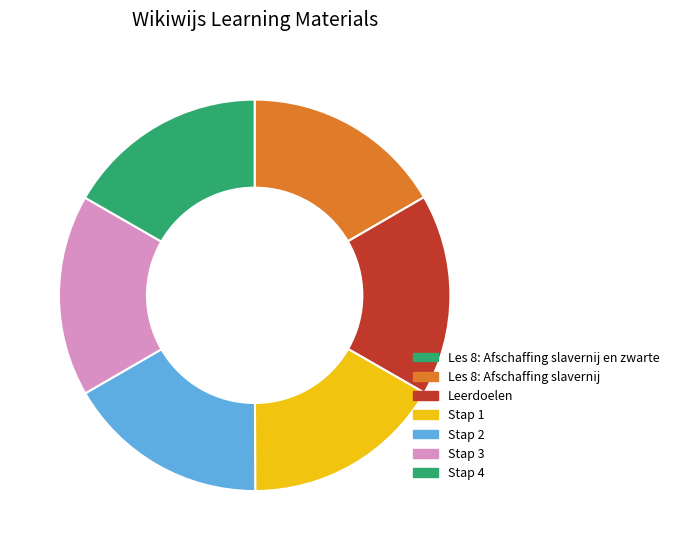

To the nearest percent, what percentage of the pie is Les 8: Afschaffing slavernij?

17%